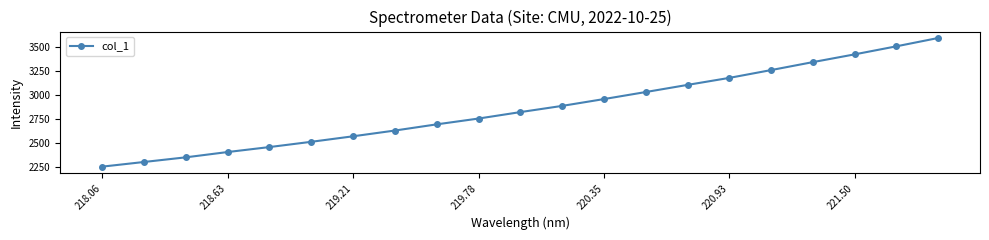

Reading right to left, list all the values displayed in this chart.

3591.2	3504.9	3421.4	3341.0	3258.5	3177.5	3104.8	3030.8	2957.8	2887.1	2822.7	2756.0	2695.8	2631.6	2572.0	2514.8	2460.3	2408.7	2353.8	2305.5	2257.2